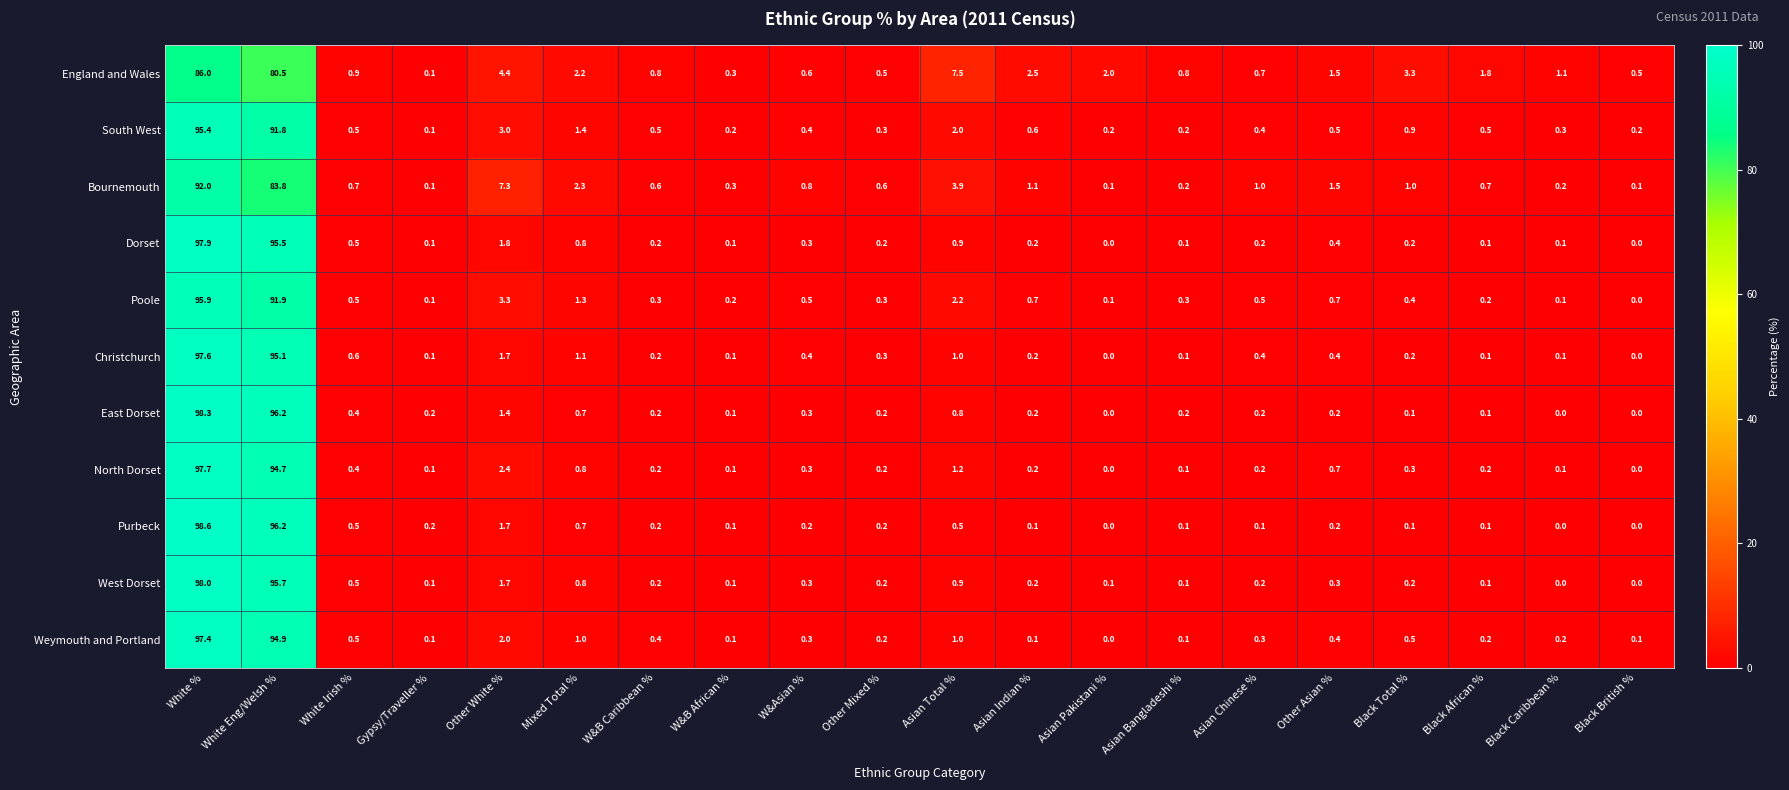

Which series has the largest total across all categories?

North Dorset